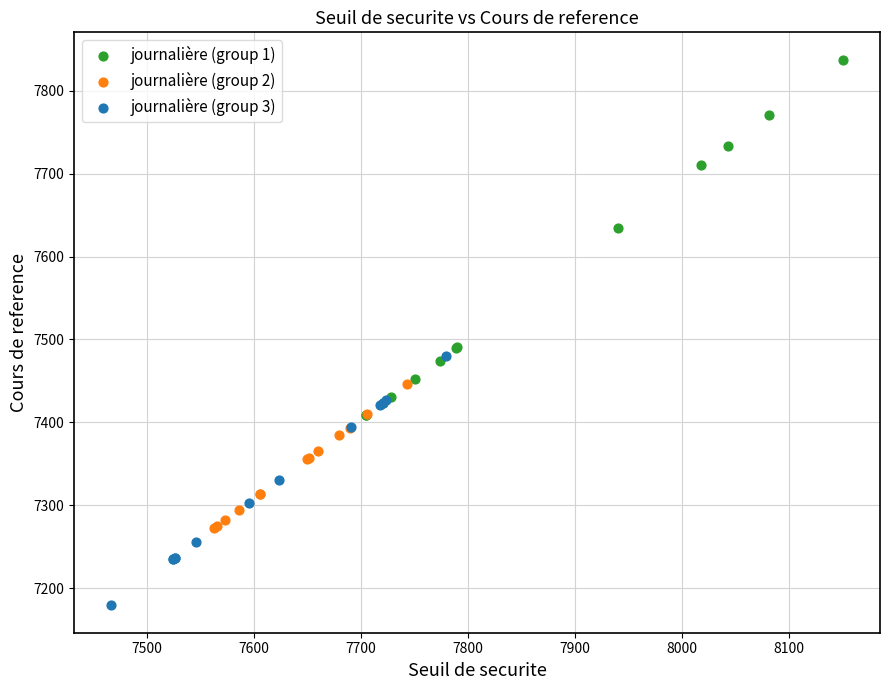

Which series has the widest spread of Y values?

journalière (group 1)